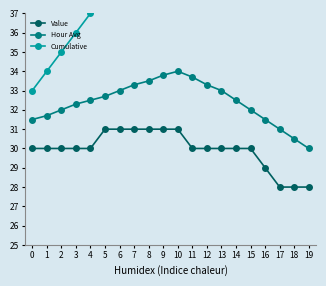

What is the value of the Value point at the 13th from the left?

30.0